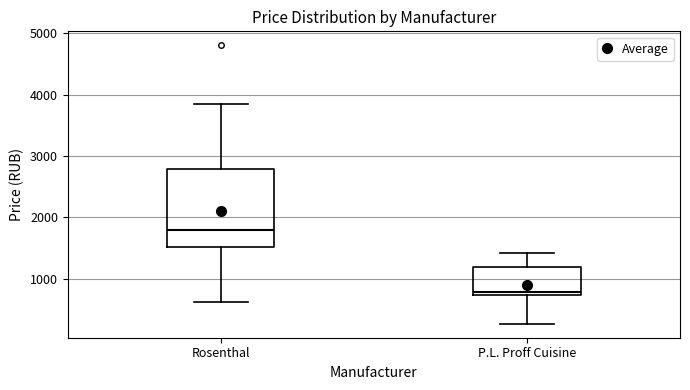

Reading left to right, read every box against the y-axis: the position of its median line, the range the box covers, and the ends of its whiskers. The values are not printed on the chart, so give them approximately, as read against the axis.

Rosenthal: median 1800, box 1500 to 2800, whiskers 600 to 3800
P.L. Proff Cuisine: median 800, box 700 to 1200, whiskers 300 to 1400